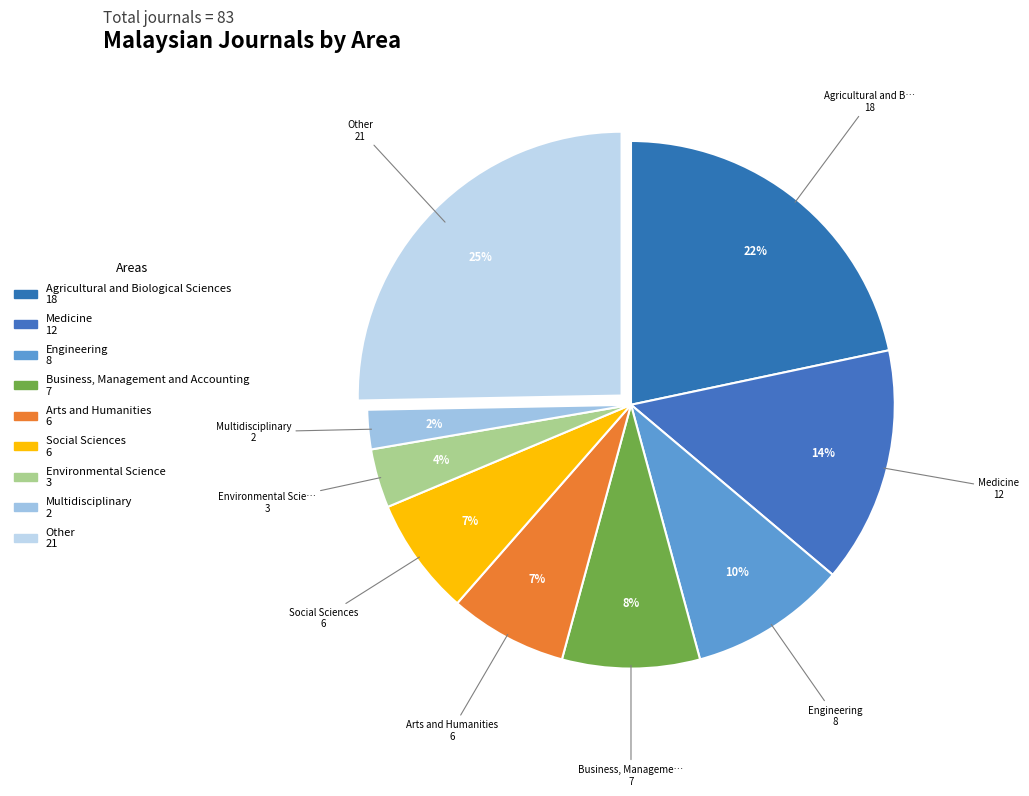

How many slices are in this pie chart?

9